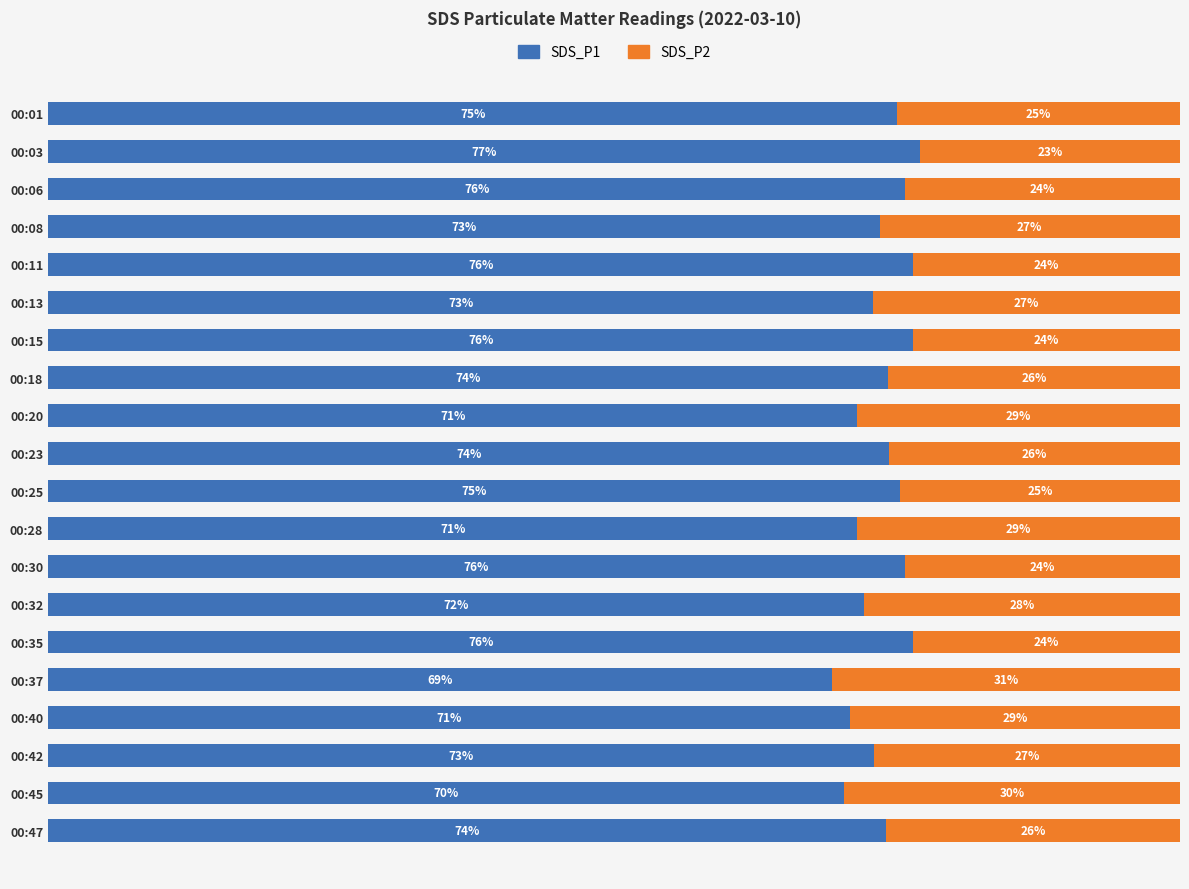

What are all the series names shown in the legend?

SDS_P1, SDS_P2